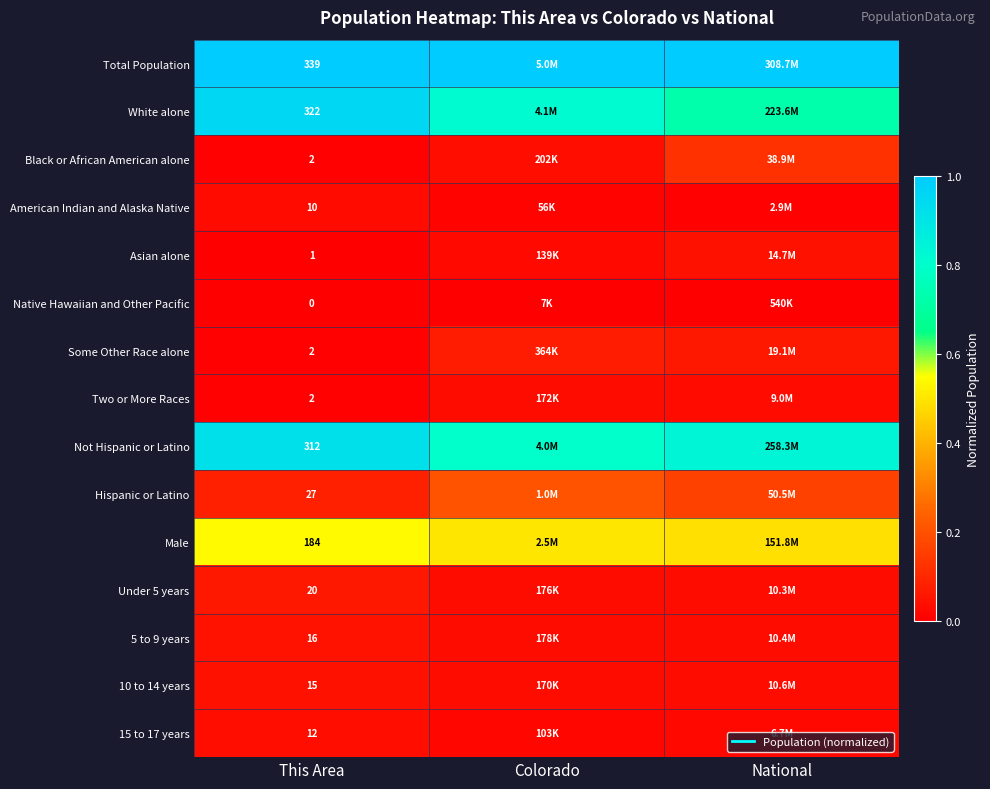

The value of Asian alone at This Area is 0.0. True or false?

False